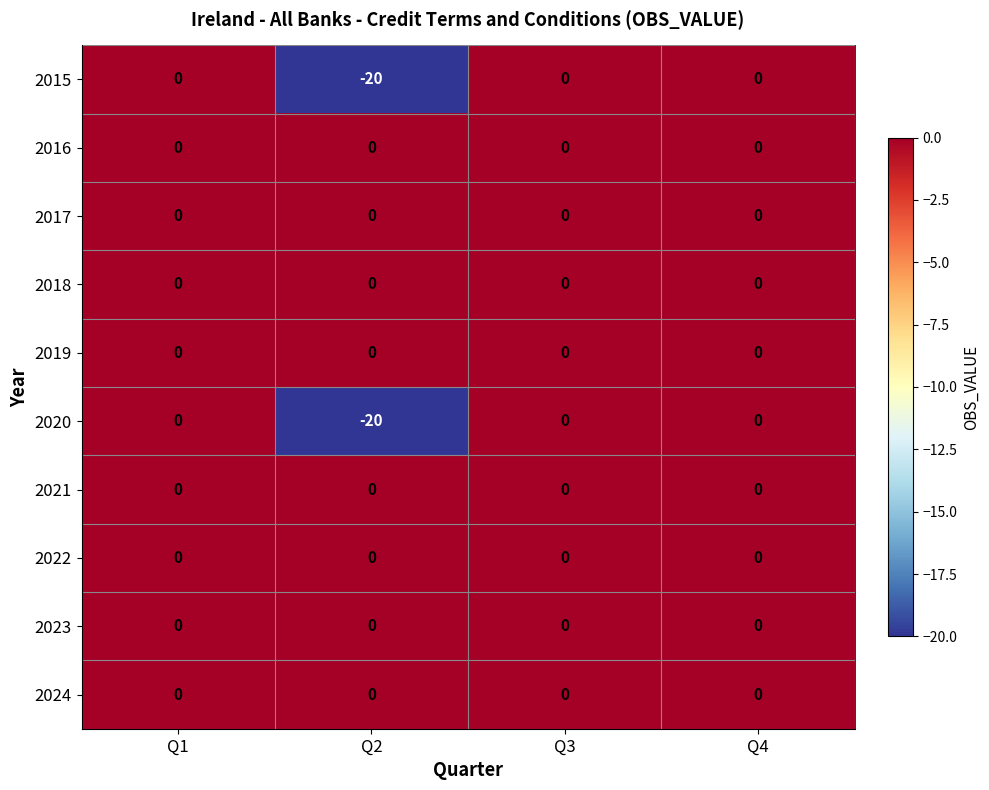

At how many categories does at least one series exceed -18?

4